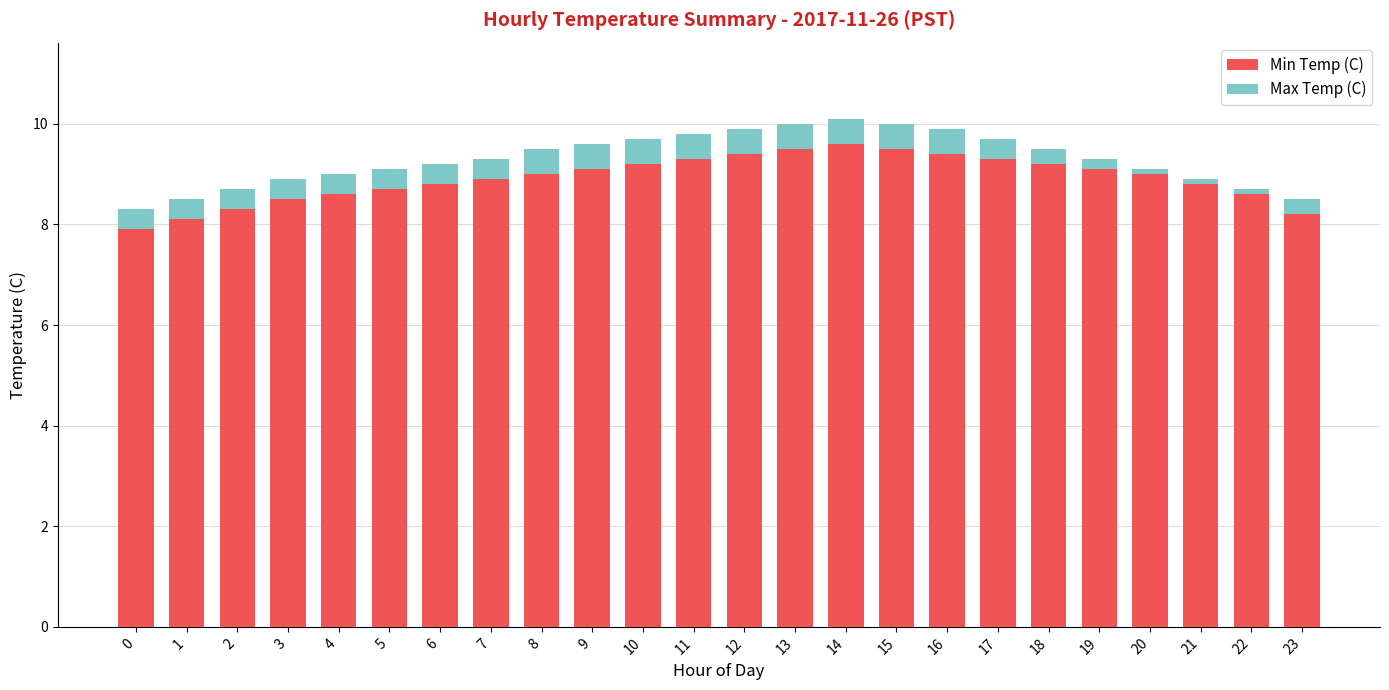

What is the minimum value for Min Temp (C)?

7.9